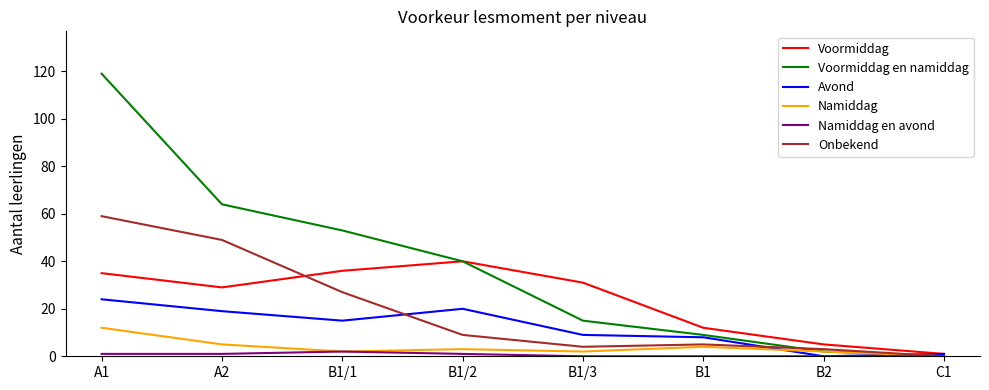

What is the maximum value for Voormiddag en namiddag?

119